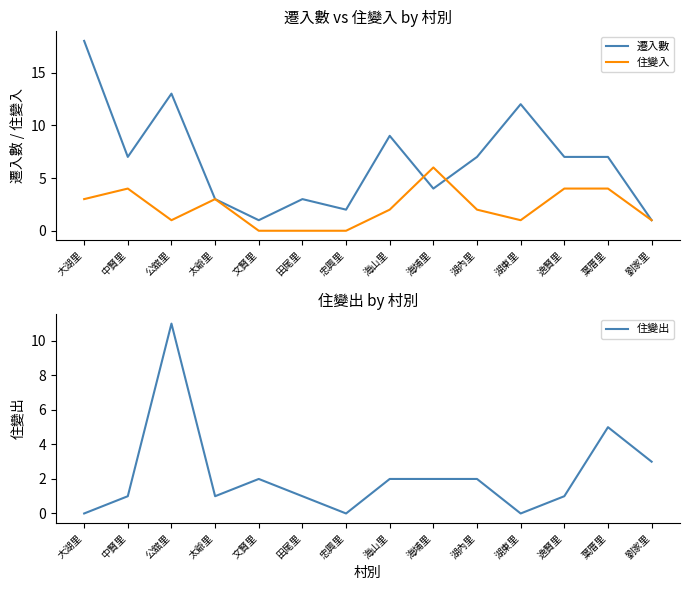

What is the label of the 6th point from the left?

田尾里